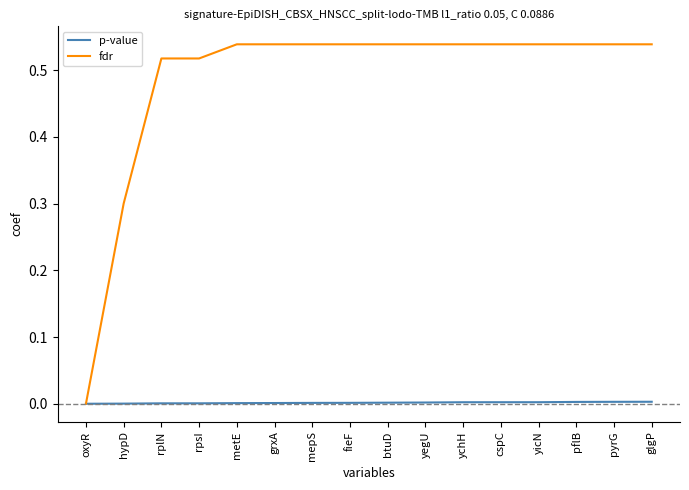

Which series has the widest spread of values?

fdr